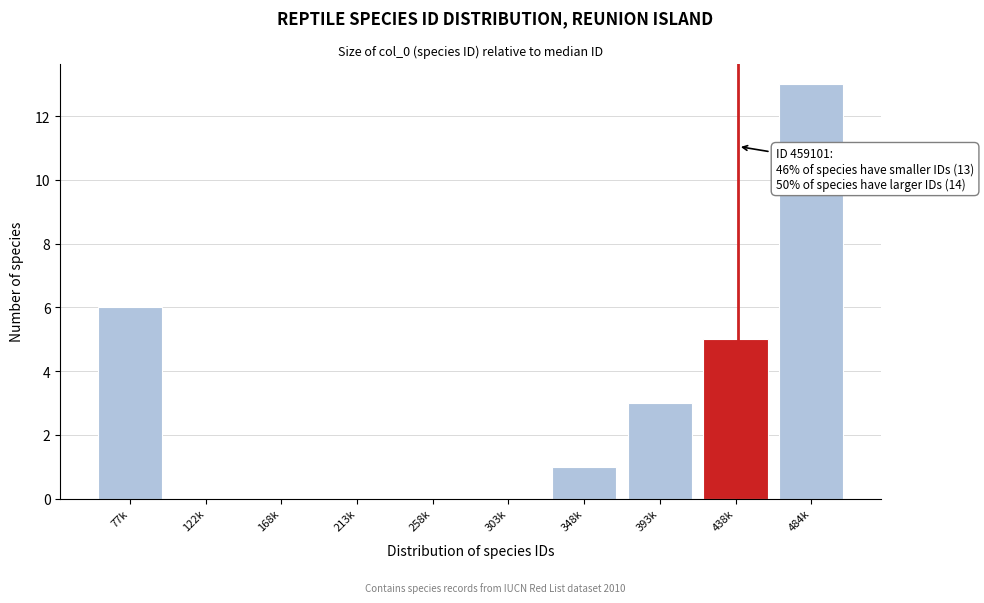

Reading right to left, list all the values displayed in this chart.

484k=13	438k=5	393k=3	348k=1	303k=0	258k=0	213k=0	168k=0	122k=0	77k=6